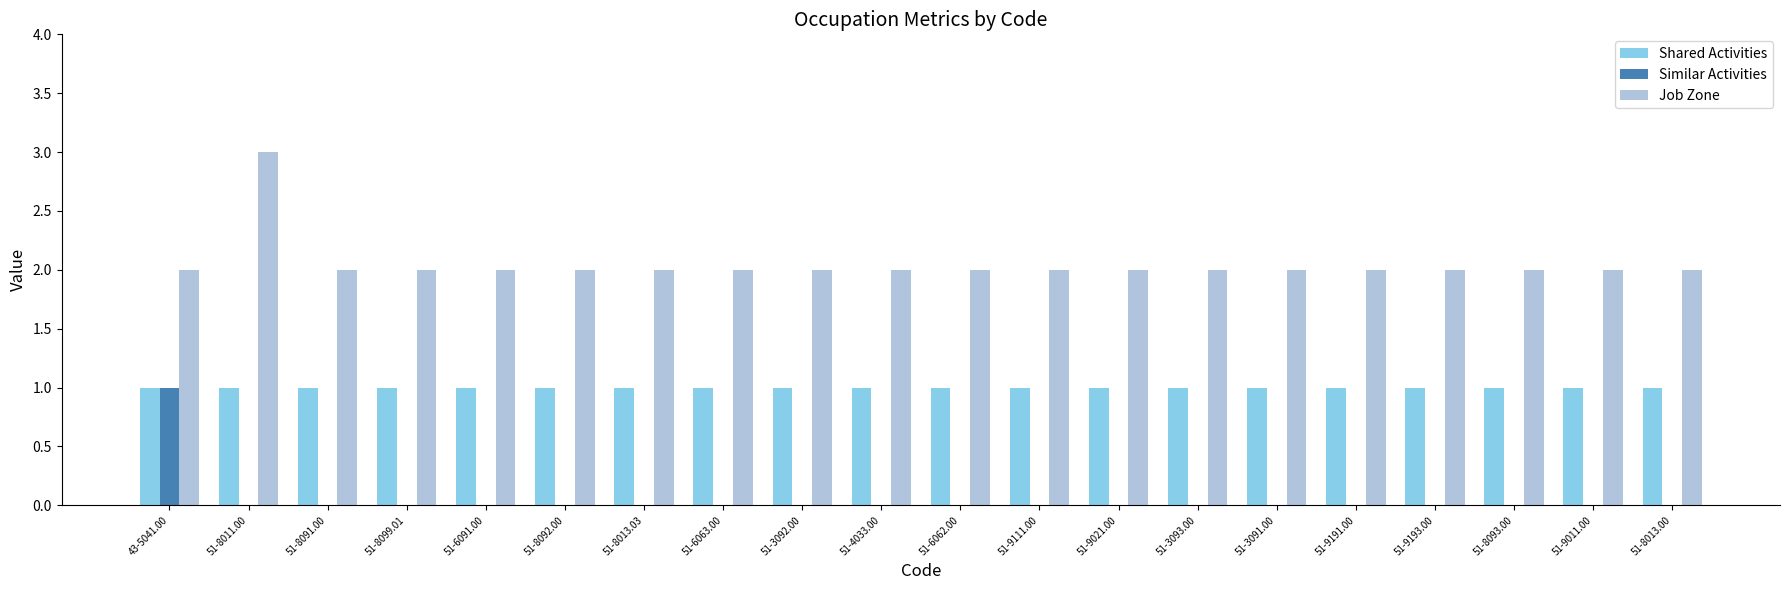

Is it true that Job Zone equals 1 at 51-3091.00?

False